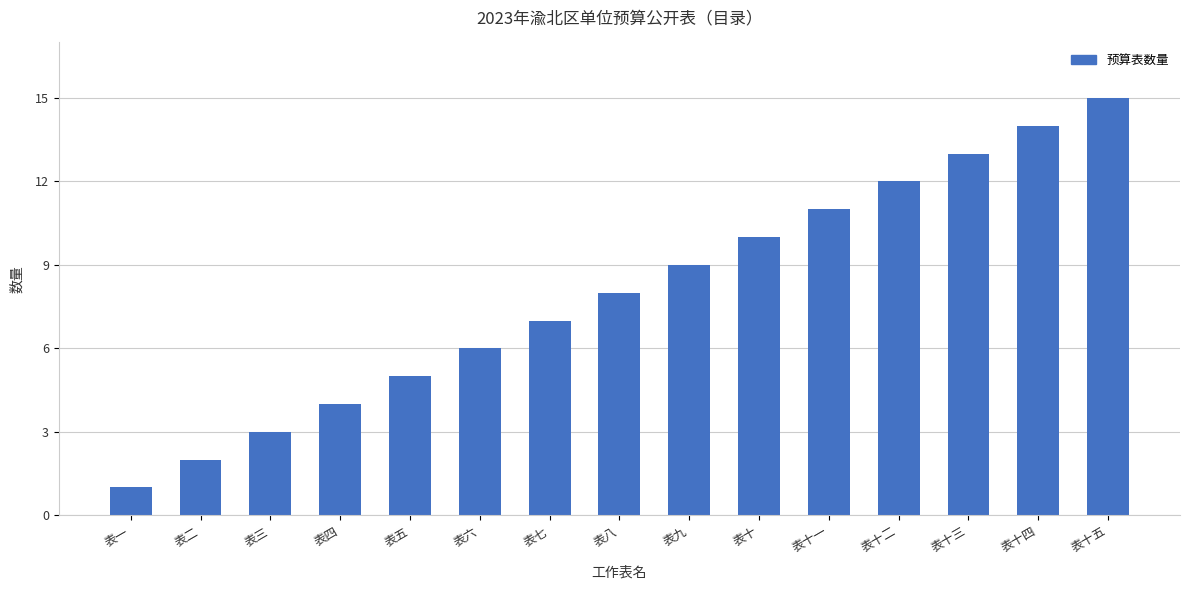

How many data points does each series have?

15